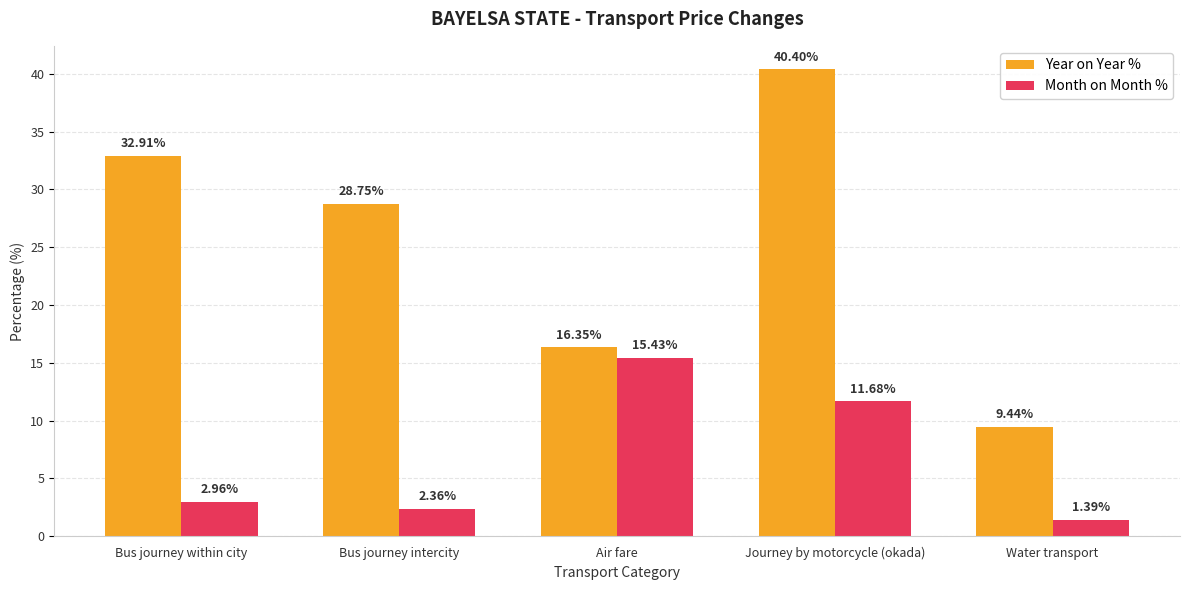

Which series has the largest range (max minus min)?

Year on Year %